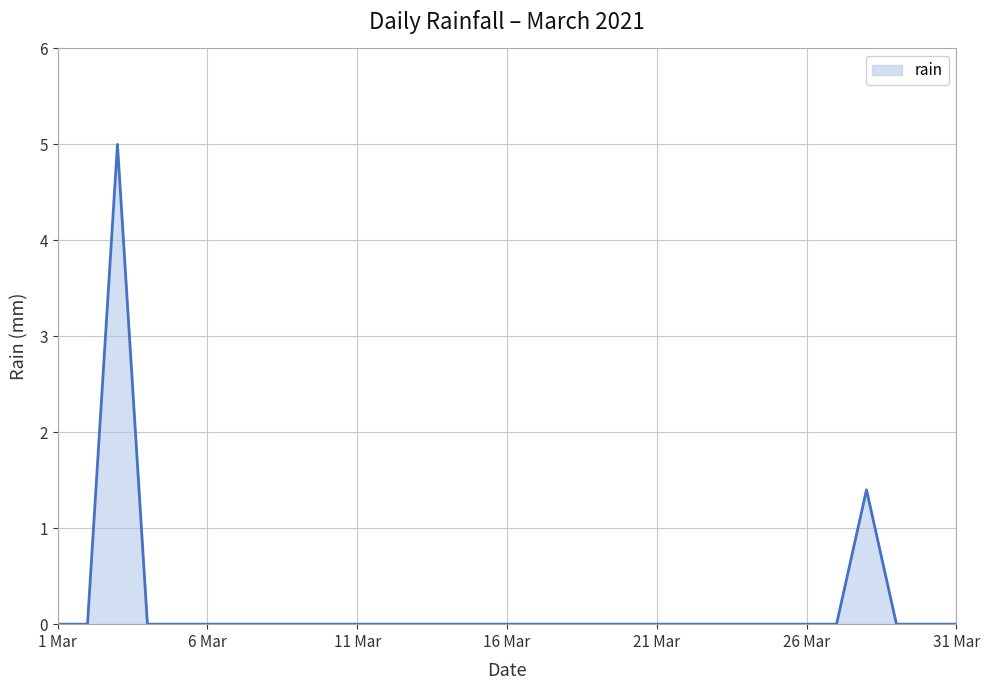

What is the difference between the maximum and minimum values?

5.0